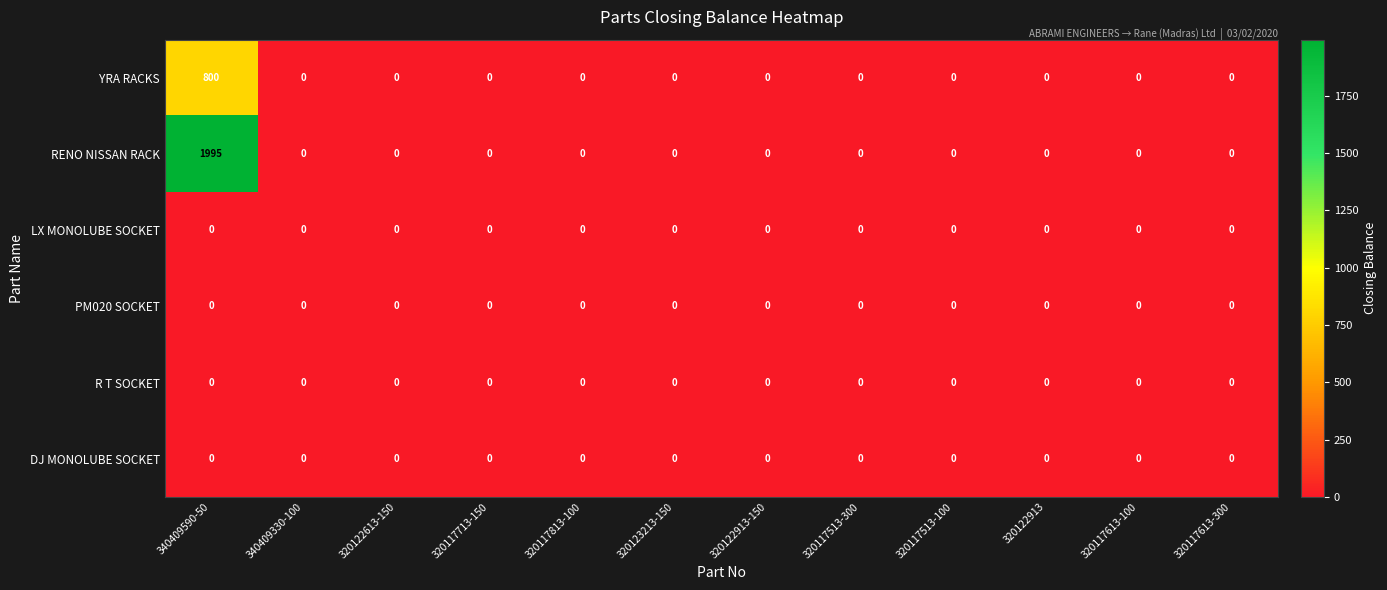

What is the average value of the YRA RACKS series?

67